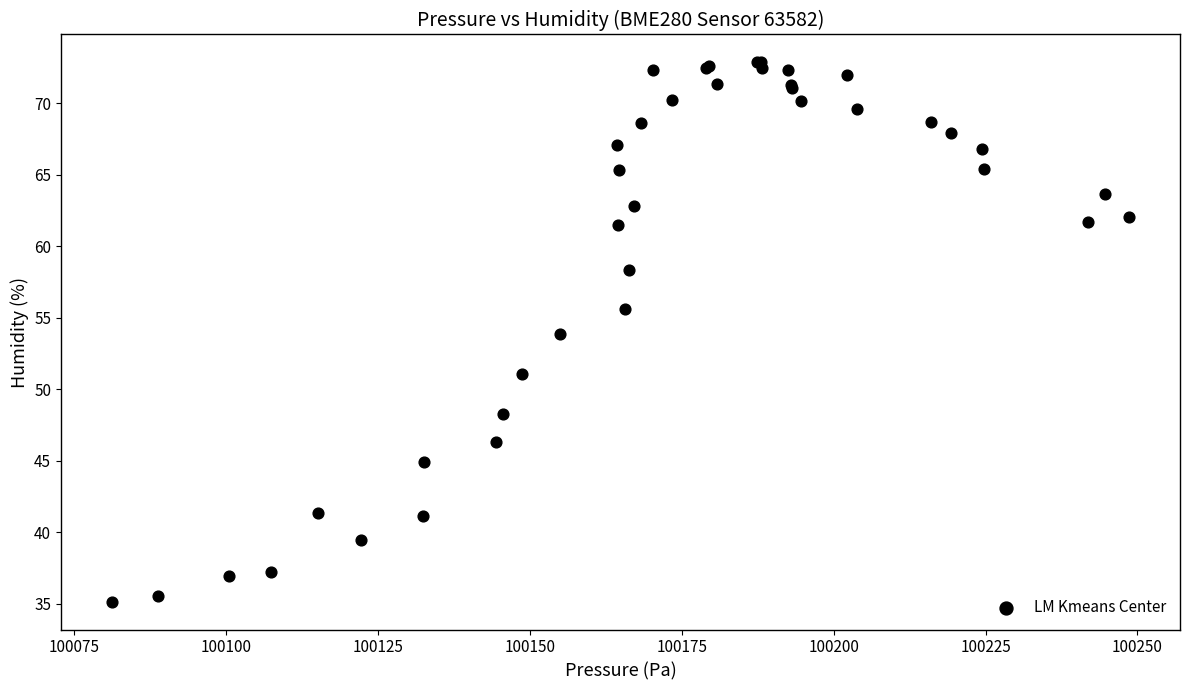

What Y value in the scatter plot is closest to 53?

53.8